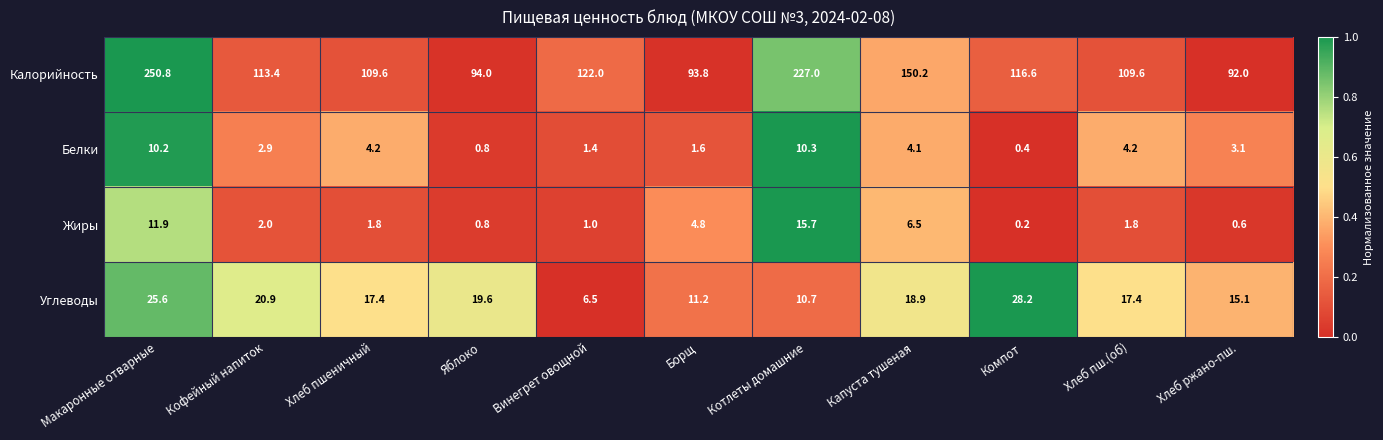

What is the difference between the highest and lowest values at Капуста тушеная?

146.1